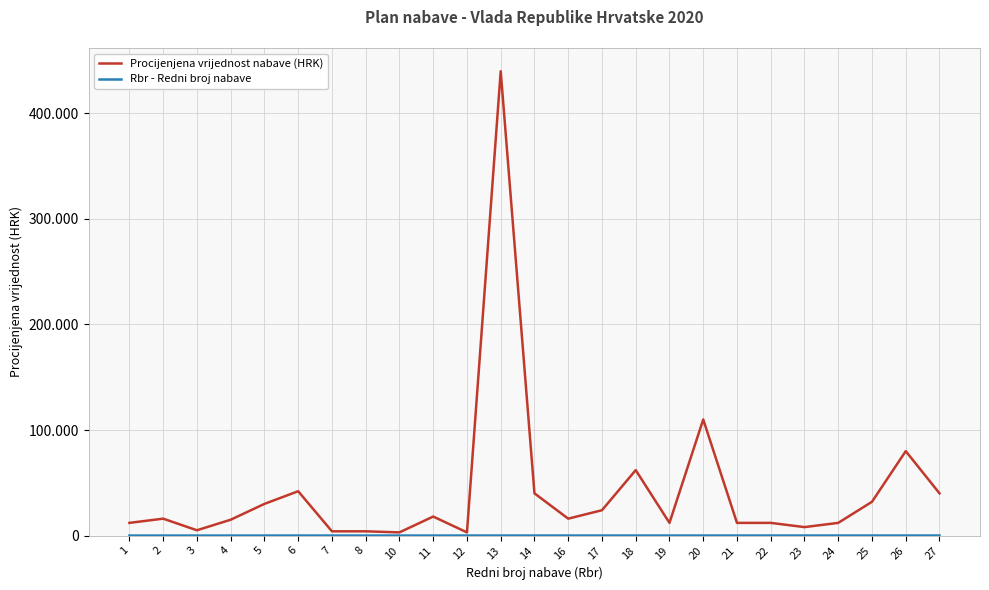

Which category has the lowest value across all series?

1